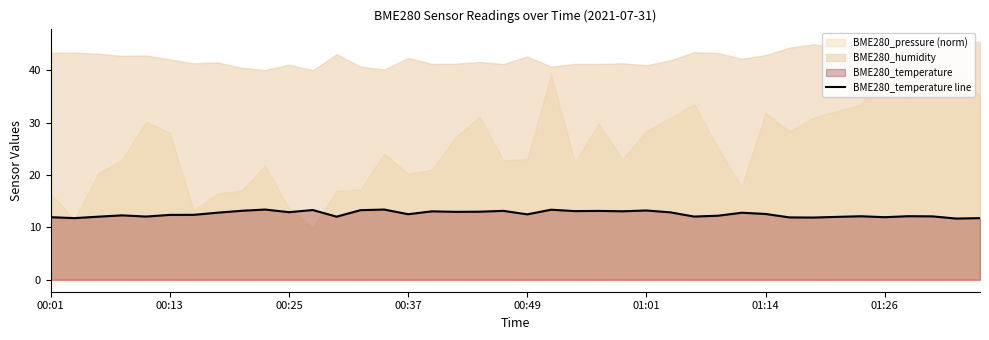

What is the difference between the second highest and second lowest values?

1.6